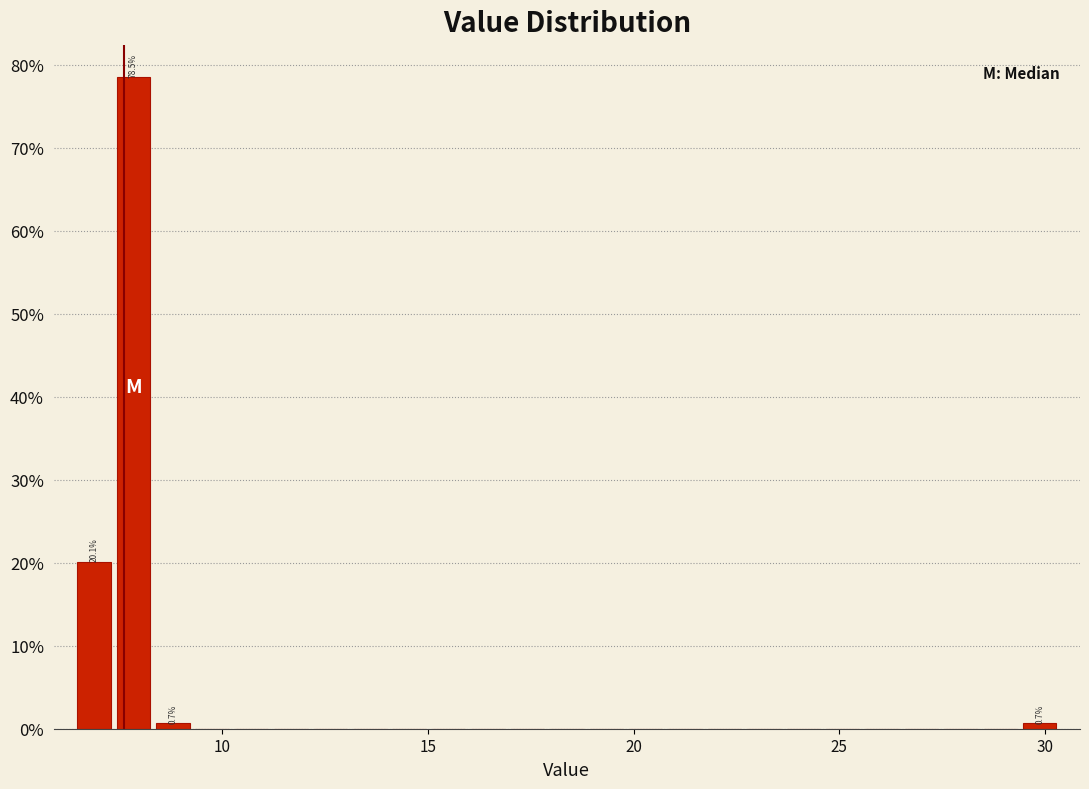

Around what value on the x-axis is the tallest bar? Give the approximate position of its centre, as read against the axis.

8.0